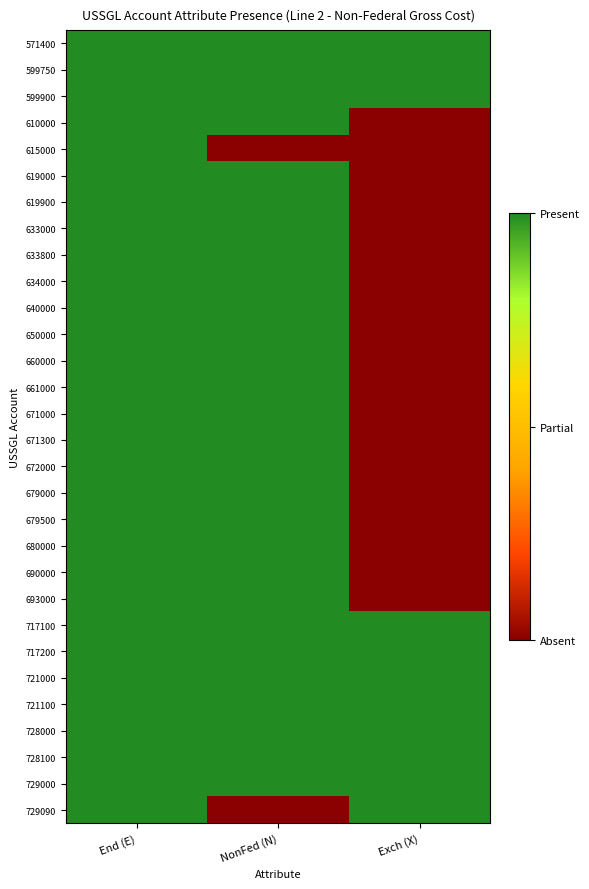

Between Exch (X) and End (E), which is larger?

Exch (X)